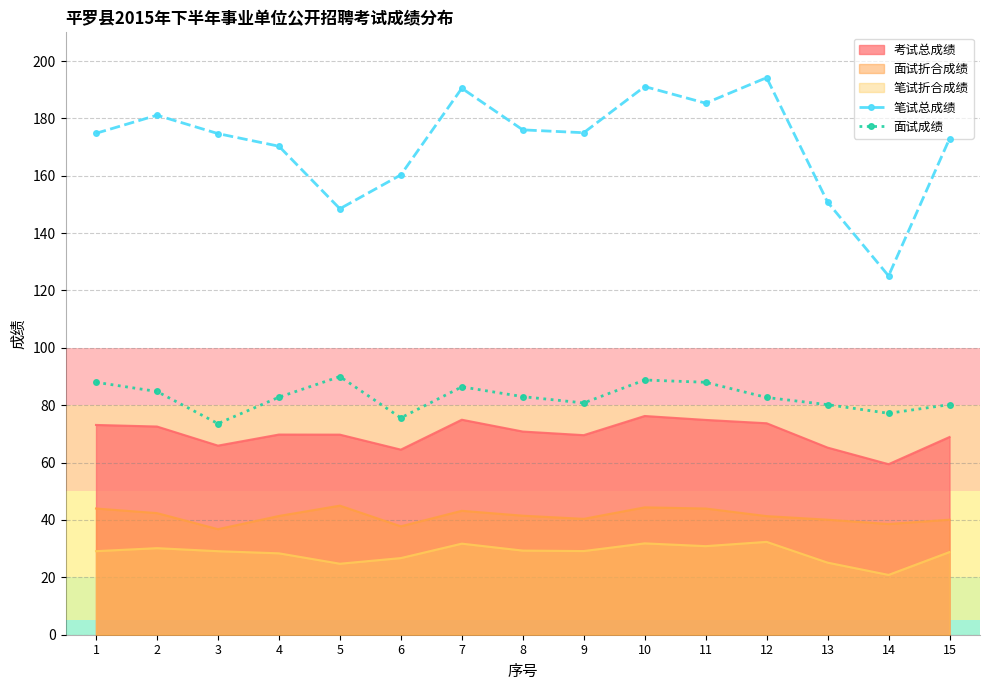

What is the difference between the maximum and minimum values in the 笔试总成绩 series?

69.1